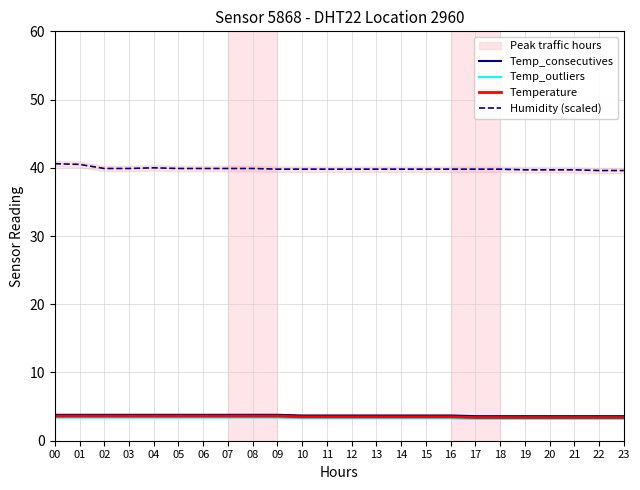

True or false: Temp_consecutives has a value of 3.8 at 00.

True